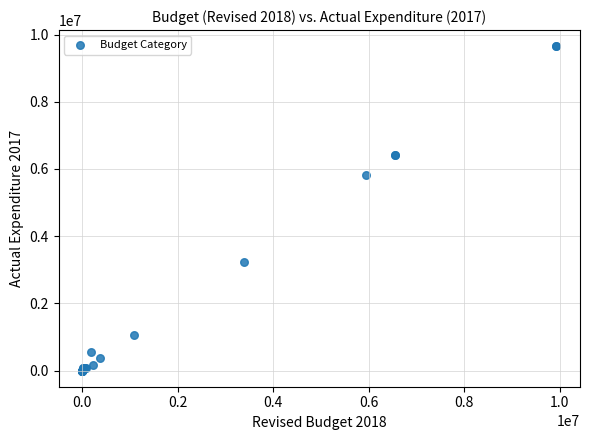

What Y value in the scatter plot is closest to 4826687?

5819156